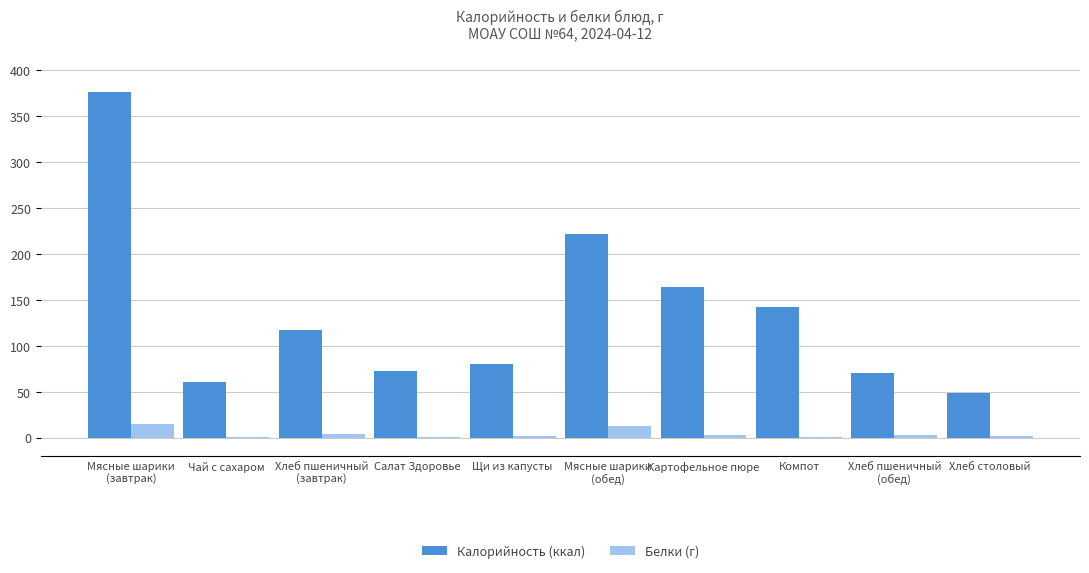

What is the maximum value for Калорийность (ккал)?

375.6